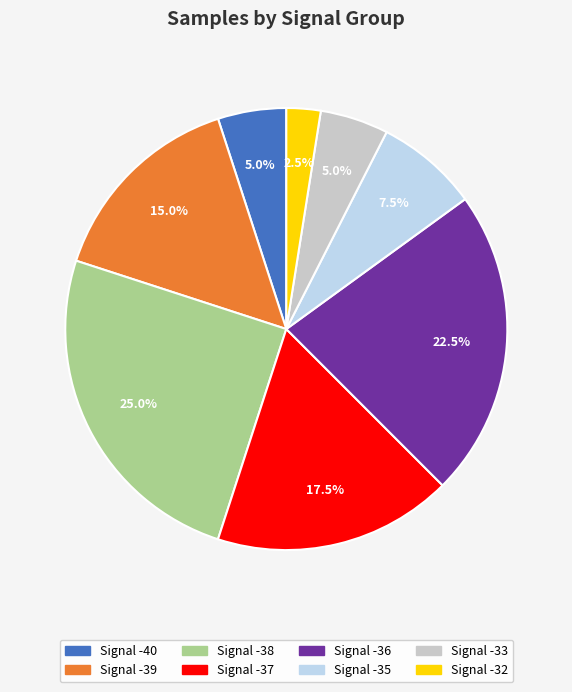

What percentage do Signal -39 and Signal -37 together represent?

32.5%